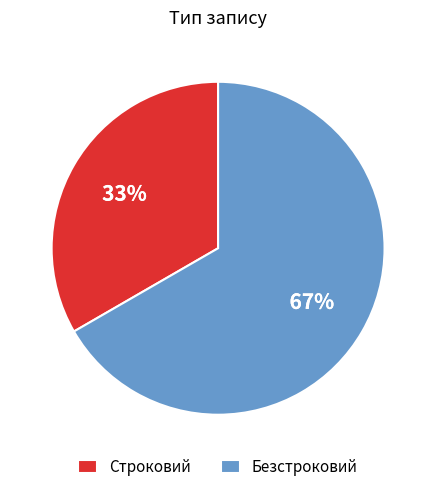

Which slice is the smallest?

Строковий